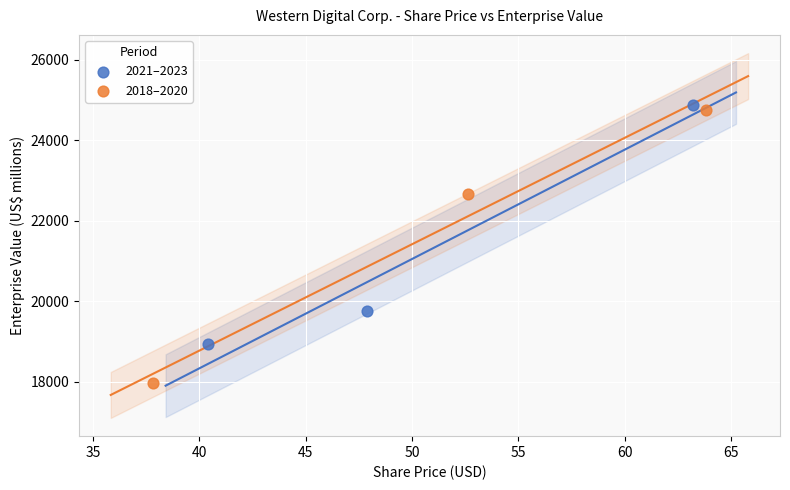

Which series has the largest Y range (max minus min)?

2018–2020